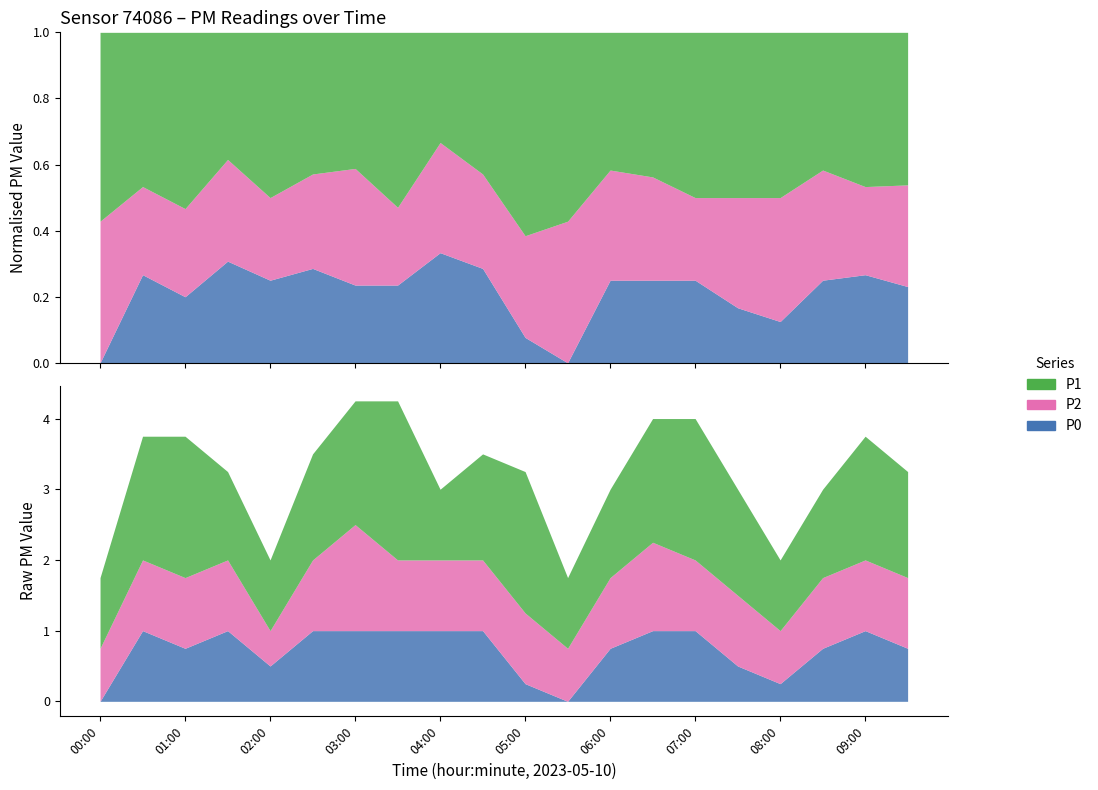

What is the highest value of the P2 series?

1.5